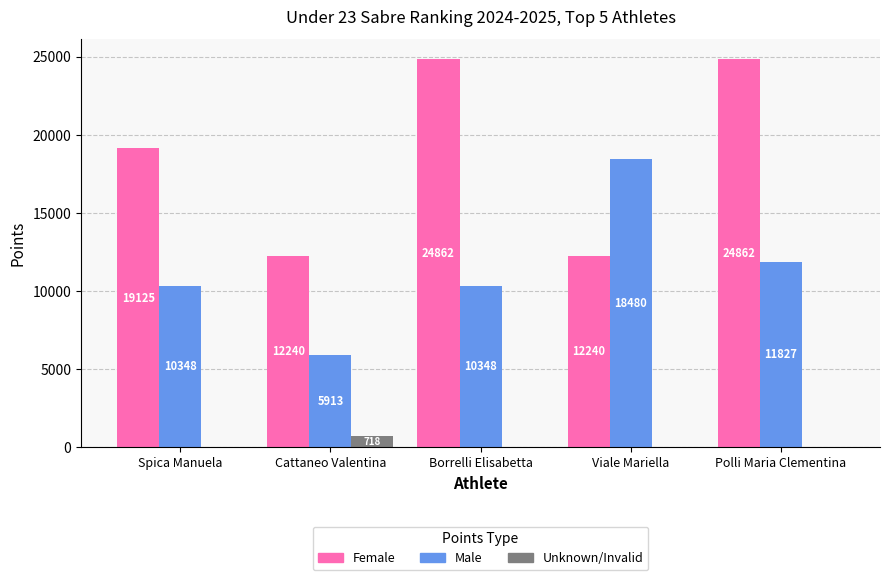

The Female series shows 12240.0 at Cattaneo Valentina. True or false?

True